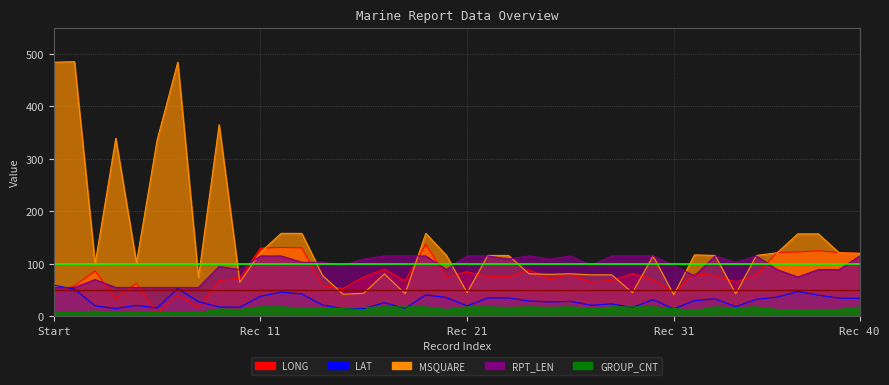

The LAT series shows 13.1 at 25. True or false?

False